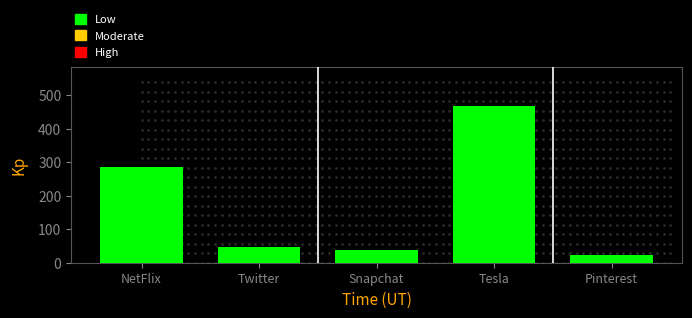

Reading right to left, transcribe all the data shown in this chart.

Pinterest=24.4	Tesla=468.5	Snapchat=37.3	Twitter=48.0	NetFlix=286.3